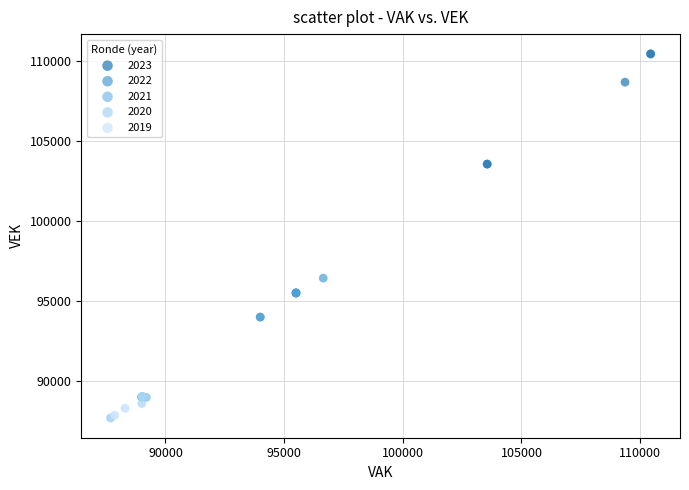

Which series reaches the maximum Y coordinate?

2023